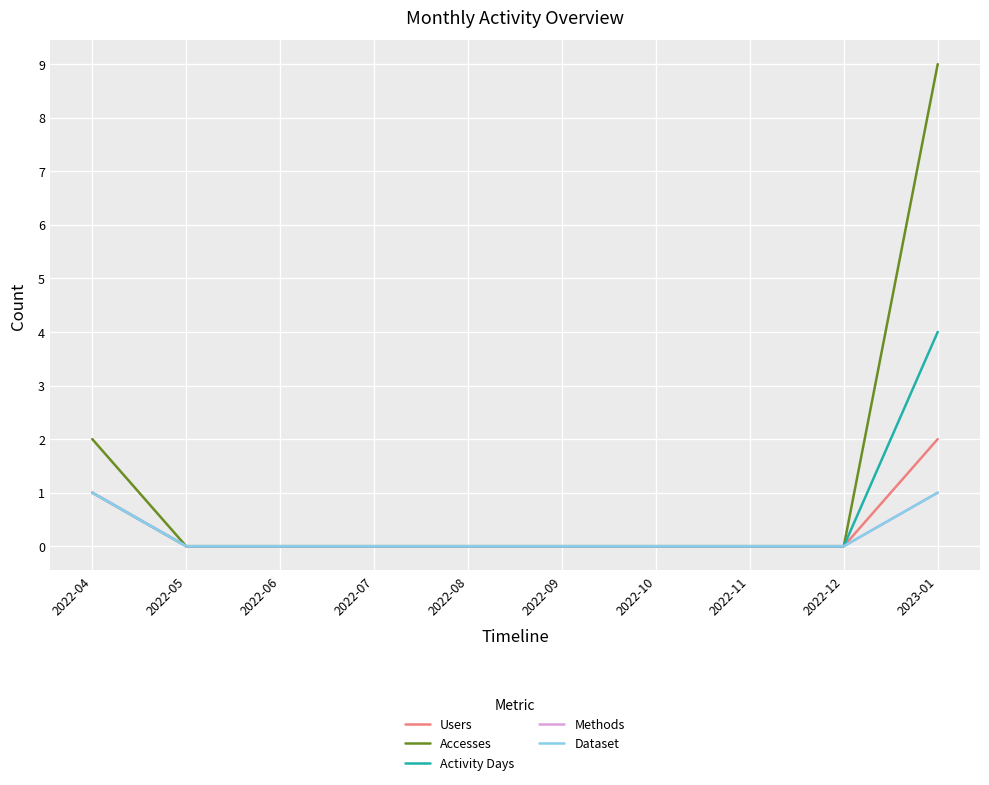

Is this an area chart (filled region under the line)?

No